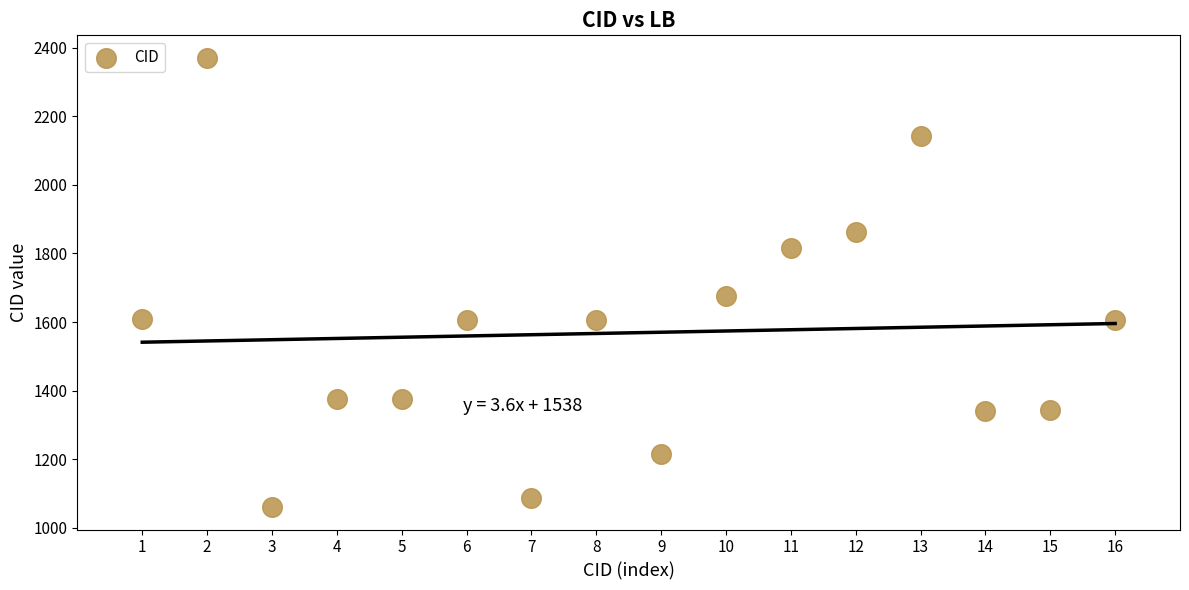

What is the range of Y values (max minus min)?

1309